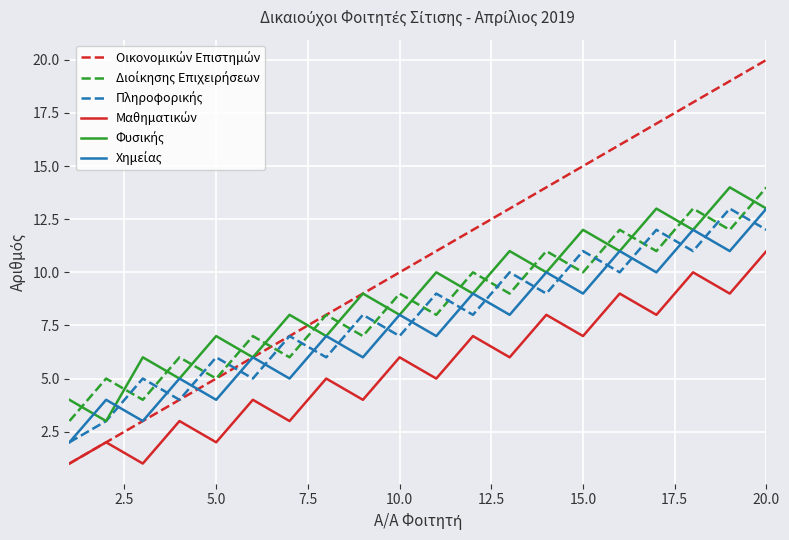

Which label corresponds to the largest value in the chart?

20.0